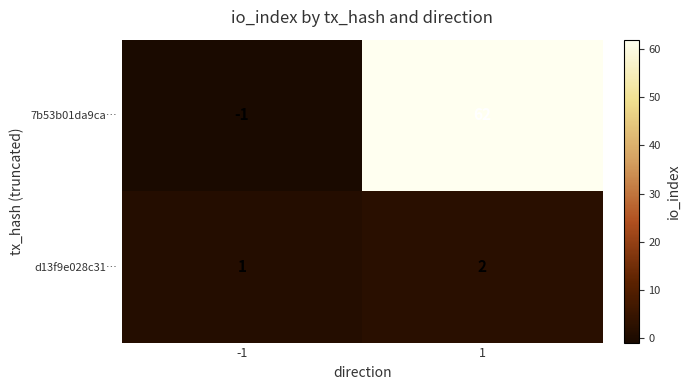

What is the sum of the d13f9e028c31… values at 1 and -1?

3